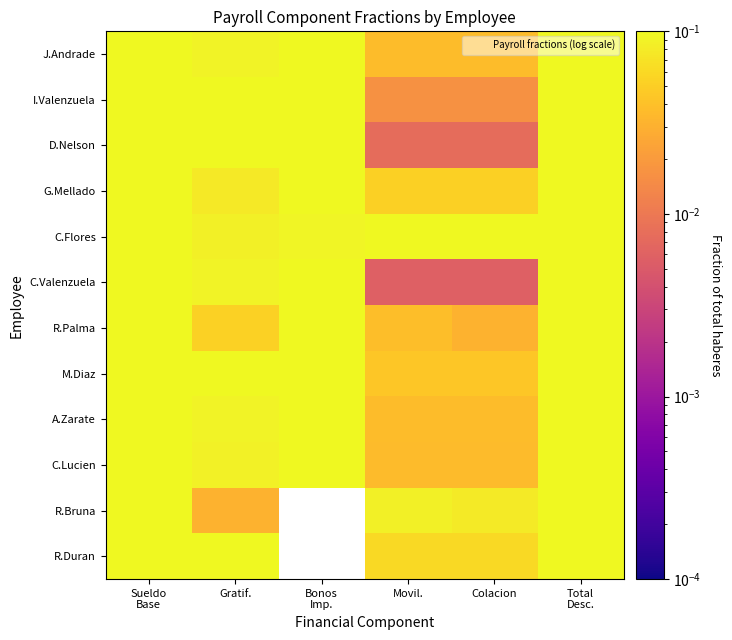

How many data points does each series have?

6